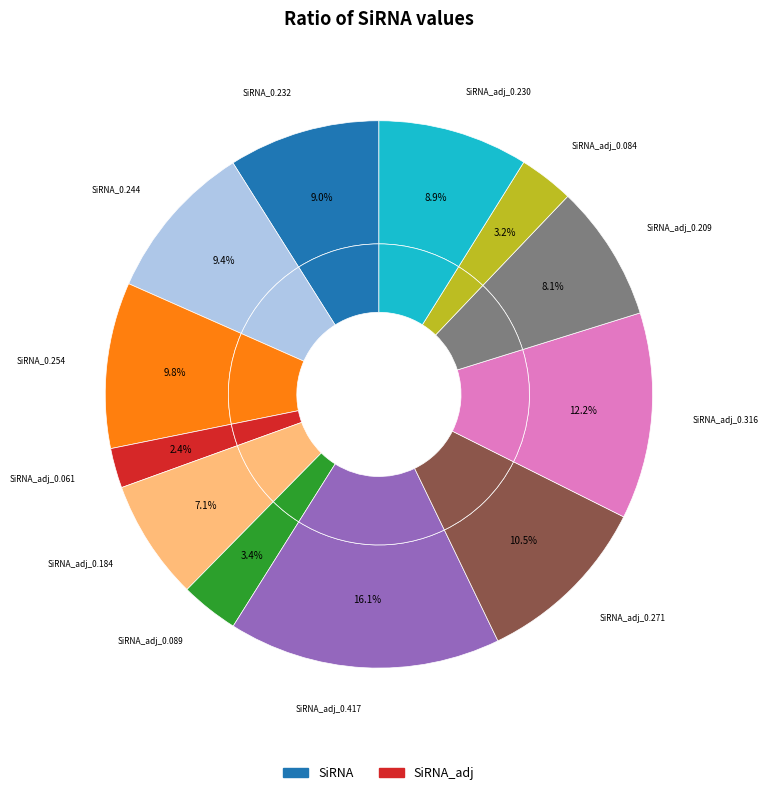

Which slice is the largest?

SiRNA_adj